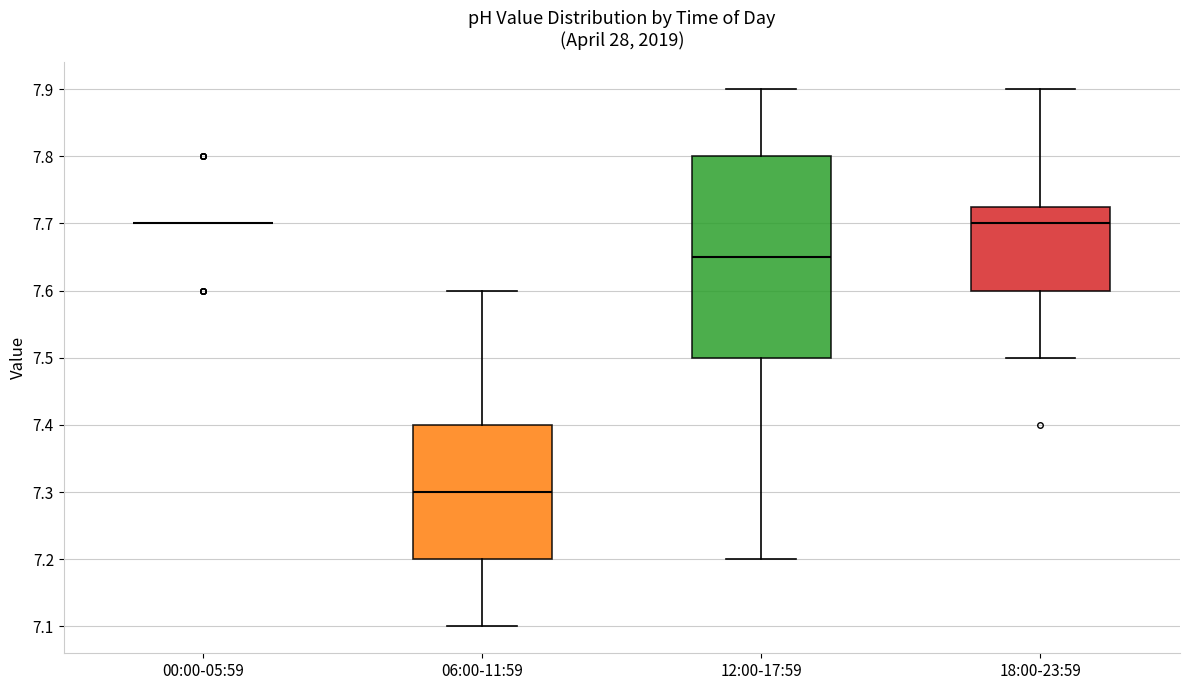

Reading left to right, transcribe this box plot: for each box, give where its median line is, the range the box spans, and where its two whiskers end, as read against the y-axis. The values are not printed on the chart, so give them approximately, as read against the axis.

00:00-05:59: box collapsed to a line at 7.70, whiskers 7.70 to 7.70
06:00-11:59: median 7.30, box 7.20 to 7.40, whiskers 7.10 to 7.60
12:00-17:59: median 7.65, box 7.50 to 7.80, whiskers 7.20 to 7.90
18:00-23:59: median 7.70, box 7.60 to 7.73, whiskers 7.50 to 7.90